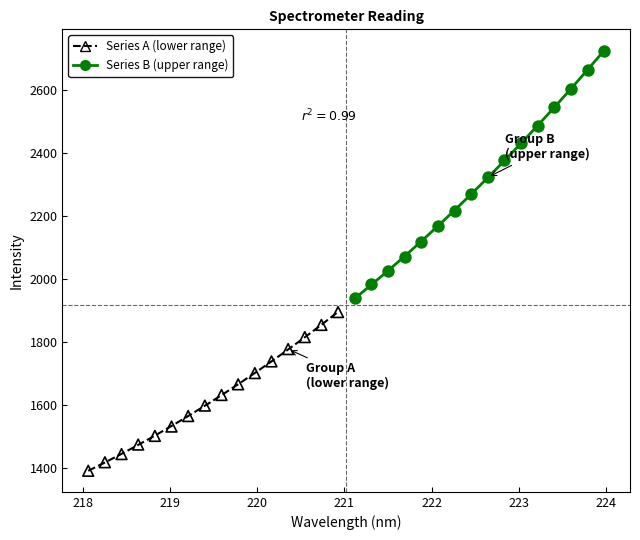

Which series reaches the maximum Y coordinate?

Series B (upper range)